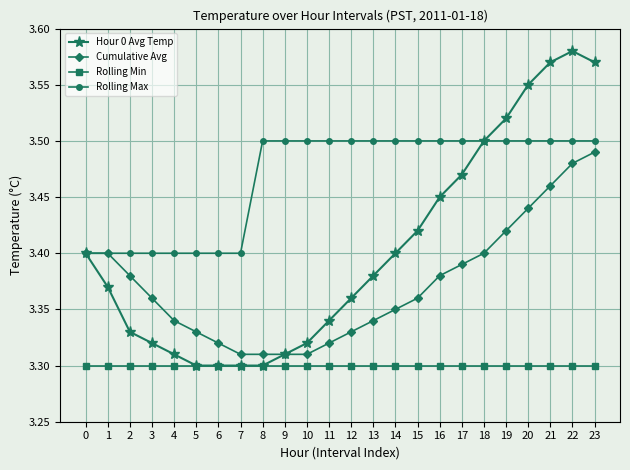

Is it true that Hour 0 Avg Temp equals 3.3 at 5?

True